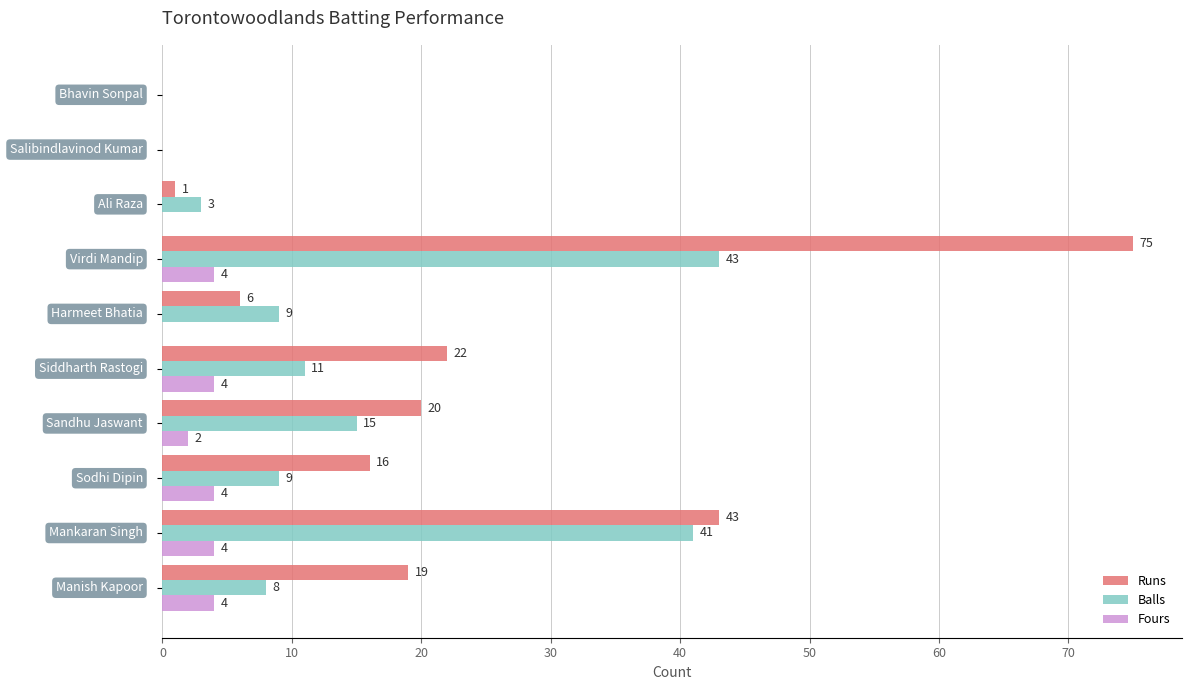

Which series has the largest total across all categories?

Runs